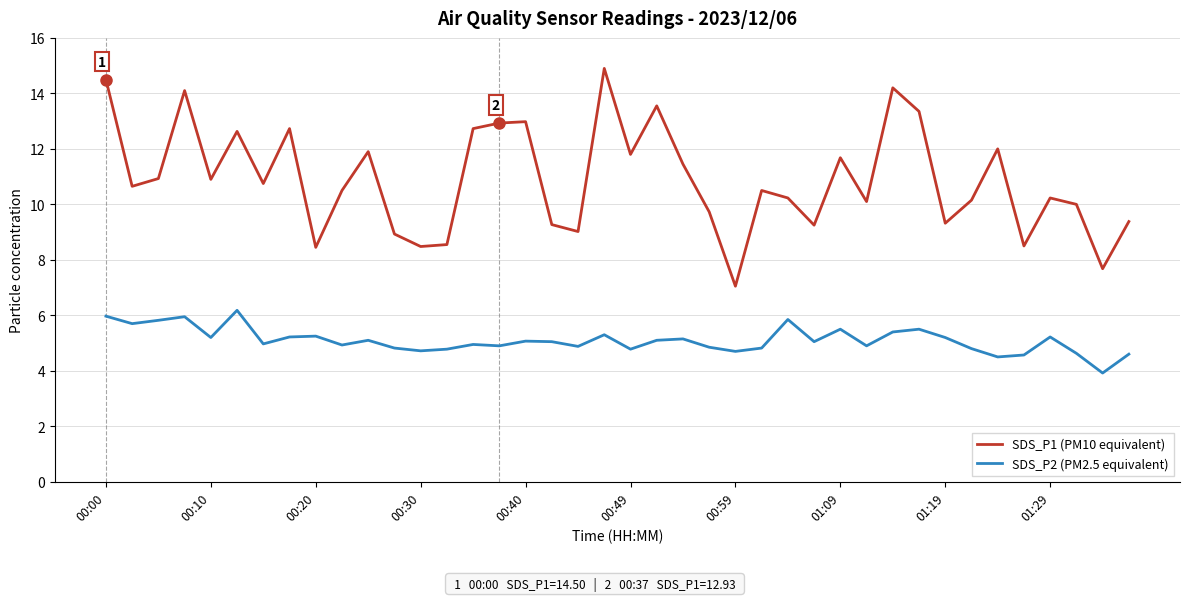

What are all the series names shown in the legend?

SDS_P1 (PM10 equivalent), SDS_P2 (PM2.5 equivalent)